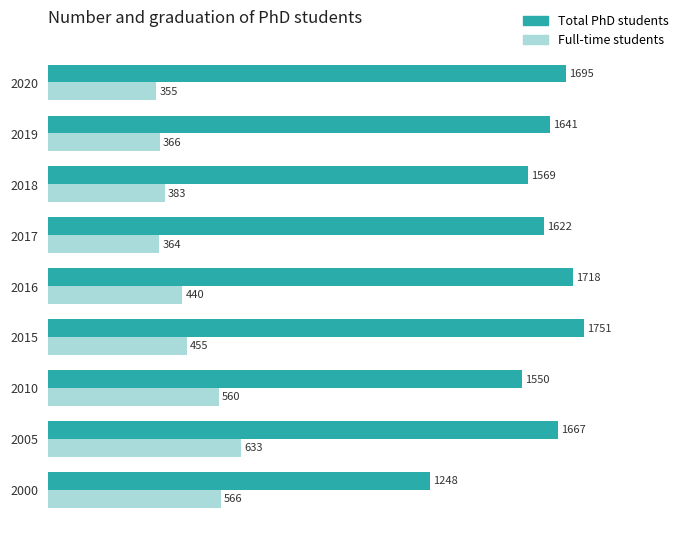

Which series has the widest spread of values?

Total PhD students